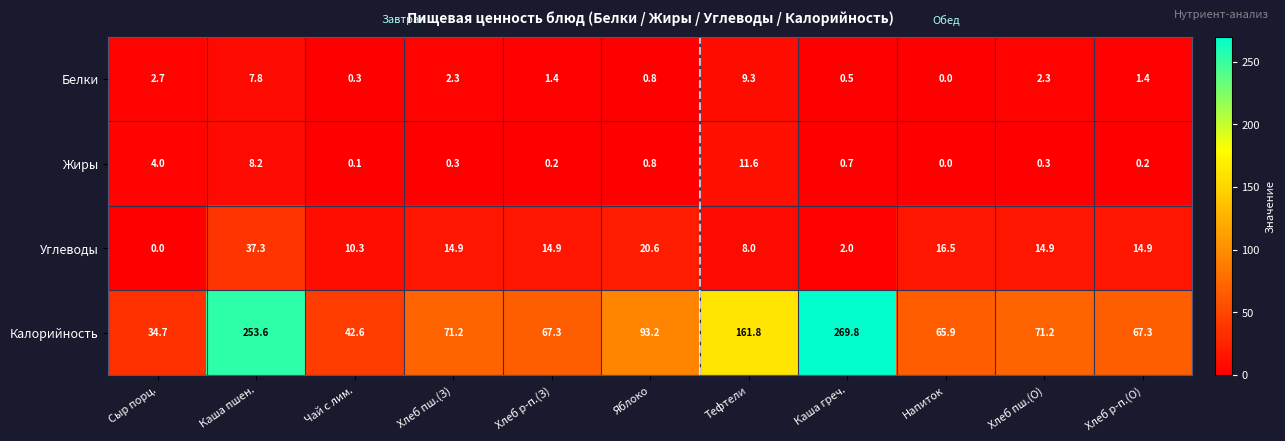

At which label does Углеводы first exceed 14?

Каша пшен.